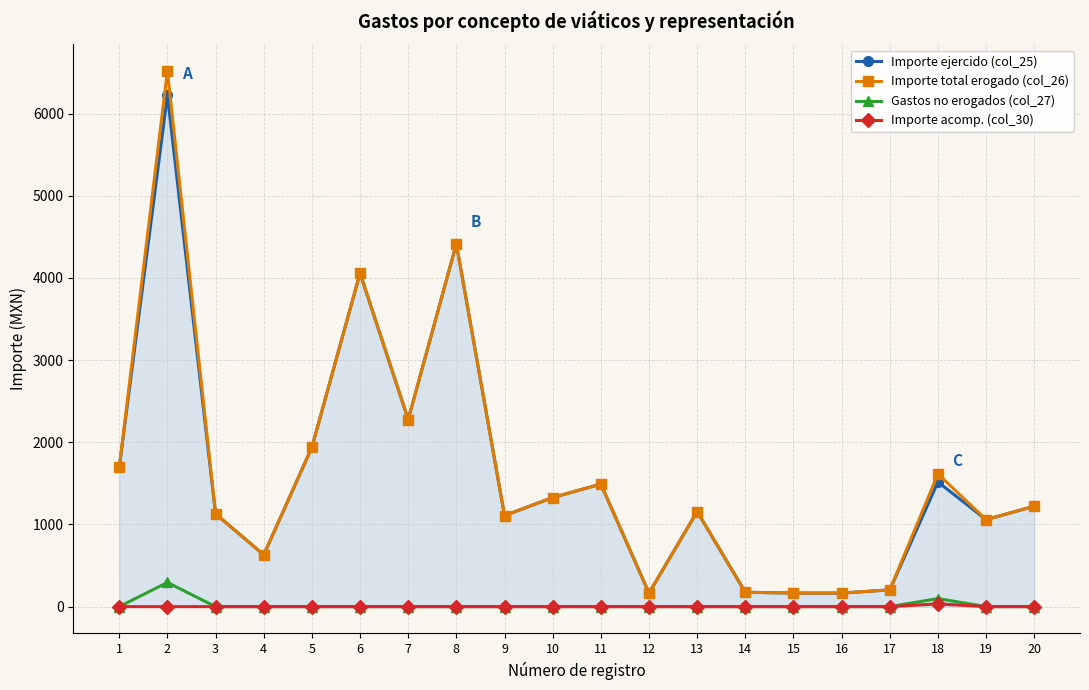

What is the spread (max minus min) of values at 1?

1695.0